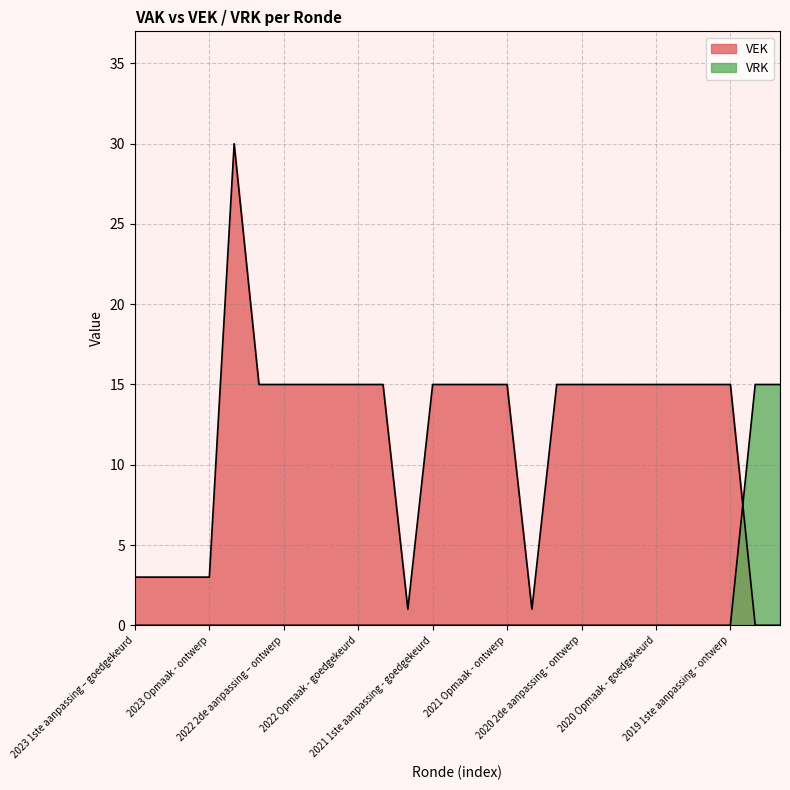

The value of VRK at 2022 Opmaak - ontwerp is 0. True or false?

True